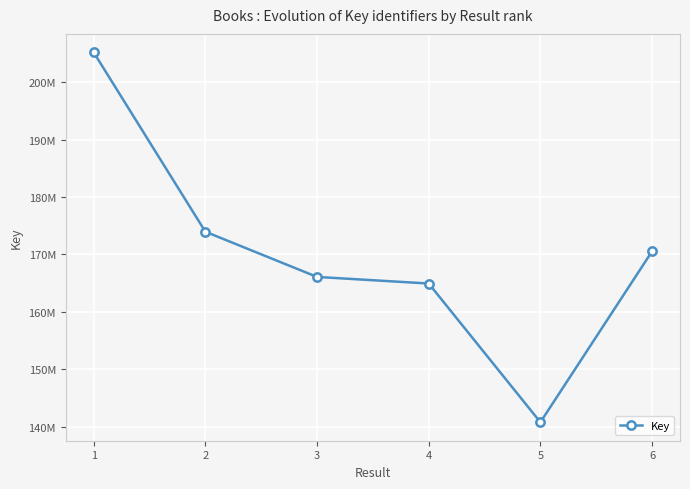

Does the chart have visible grid lines?

Yes